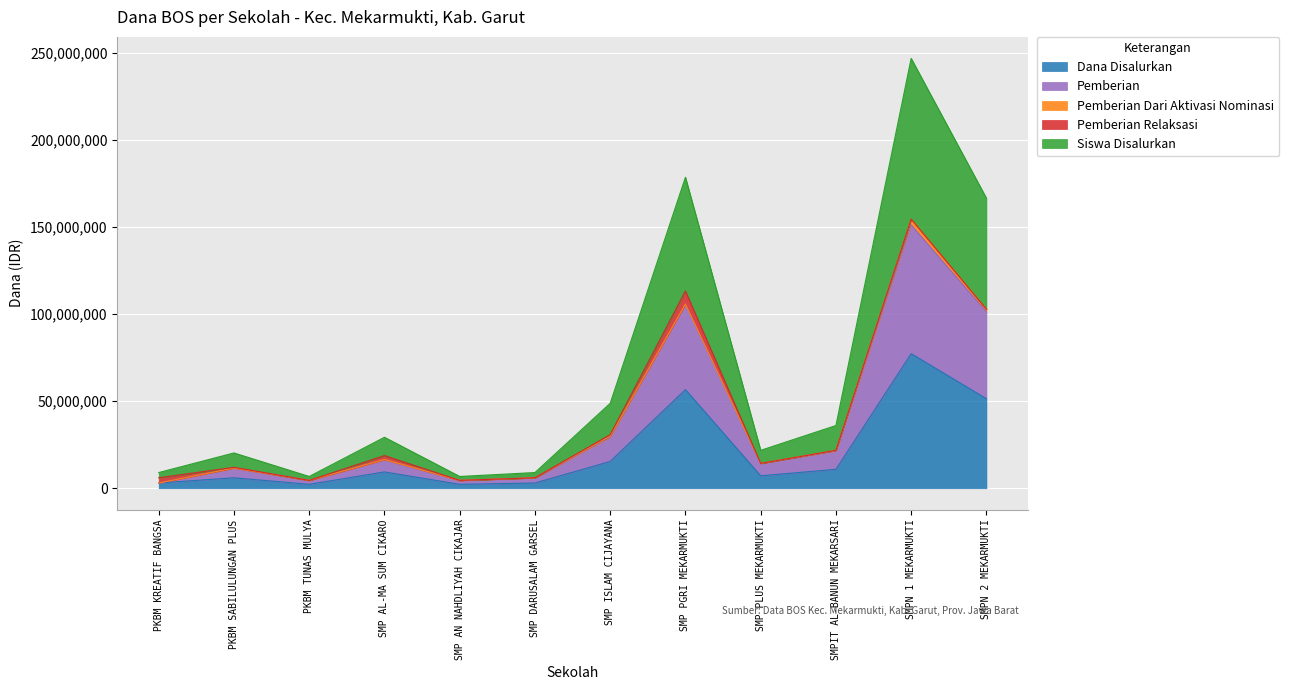

At which category is the sum across all series the highest?

SMPN 1 MEKARMUKTI